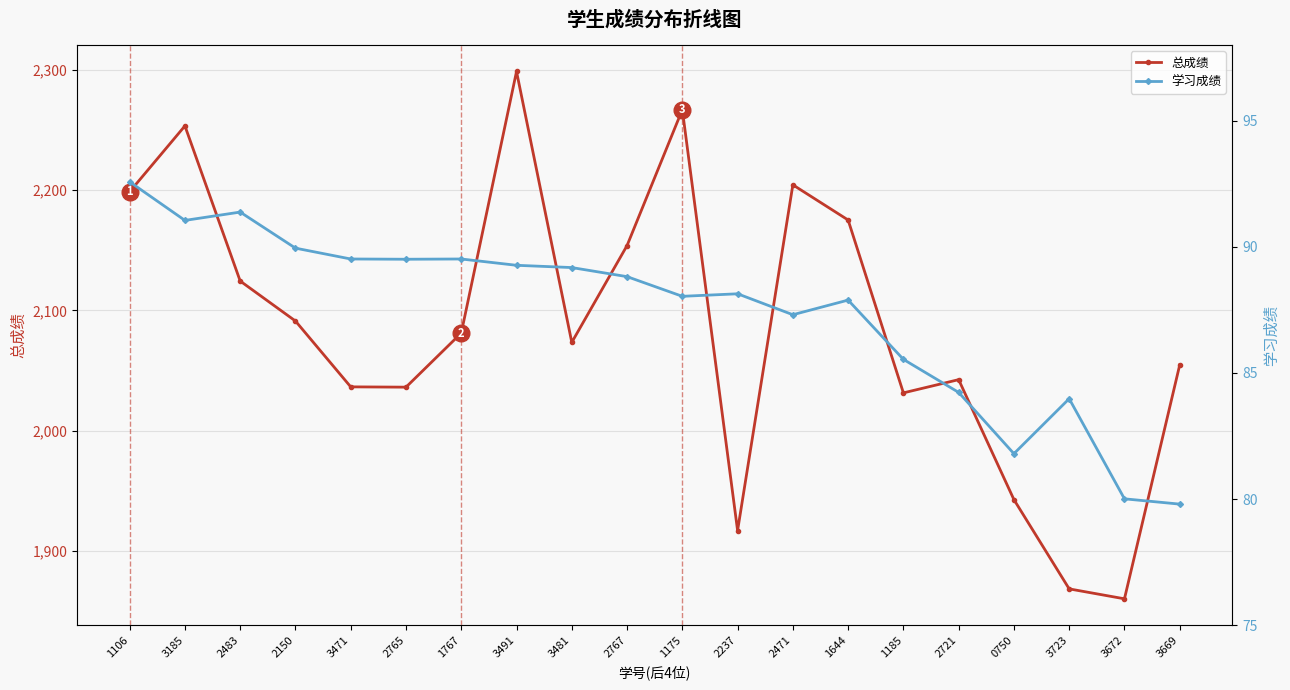

Rank the series by their average value, from highest to lowest.

总成绩, 学习成绩